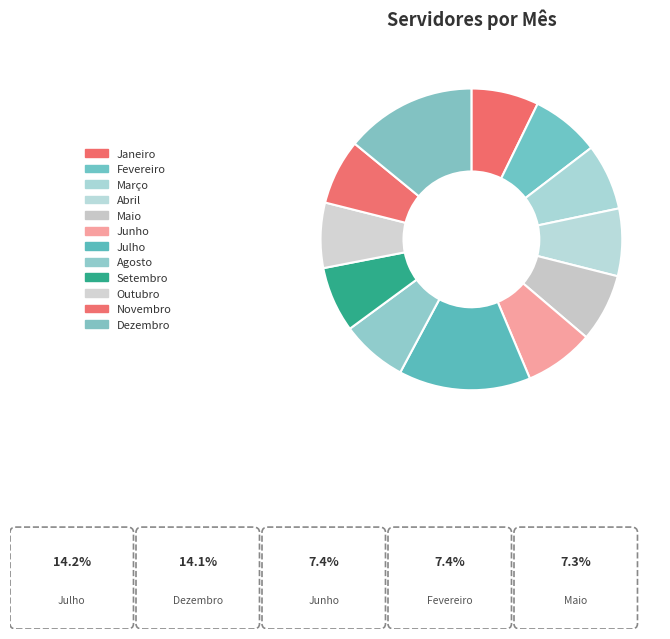

Count the number of slices in the pie.

12